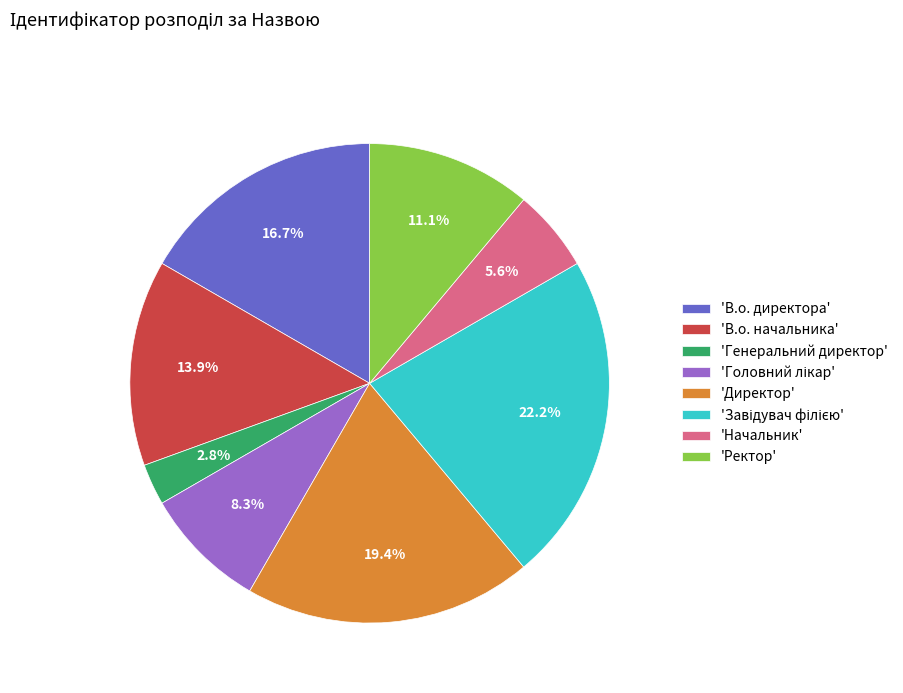

Which category has the smallest portion of the pie?

'Генеральний директор'